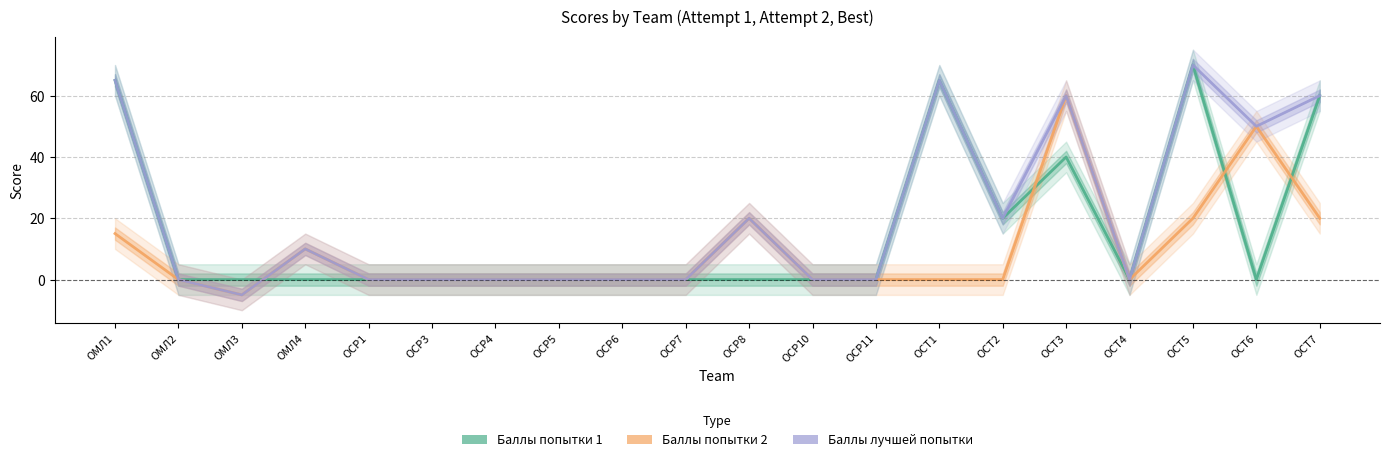

True or false: Баллы попытки 2 has a value of 36 at ОСР11.

False